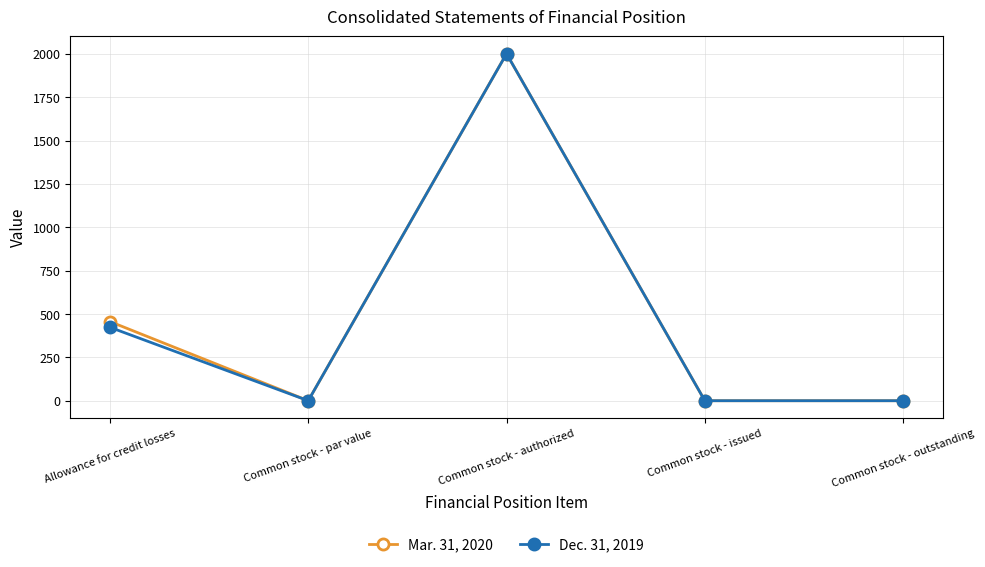

At which category is the sum across all series the highest?

Common stock - authorized